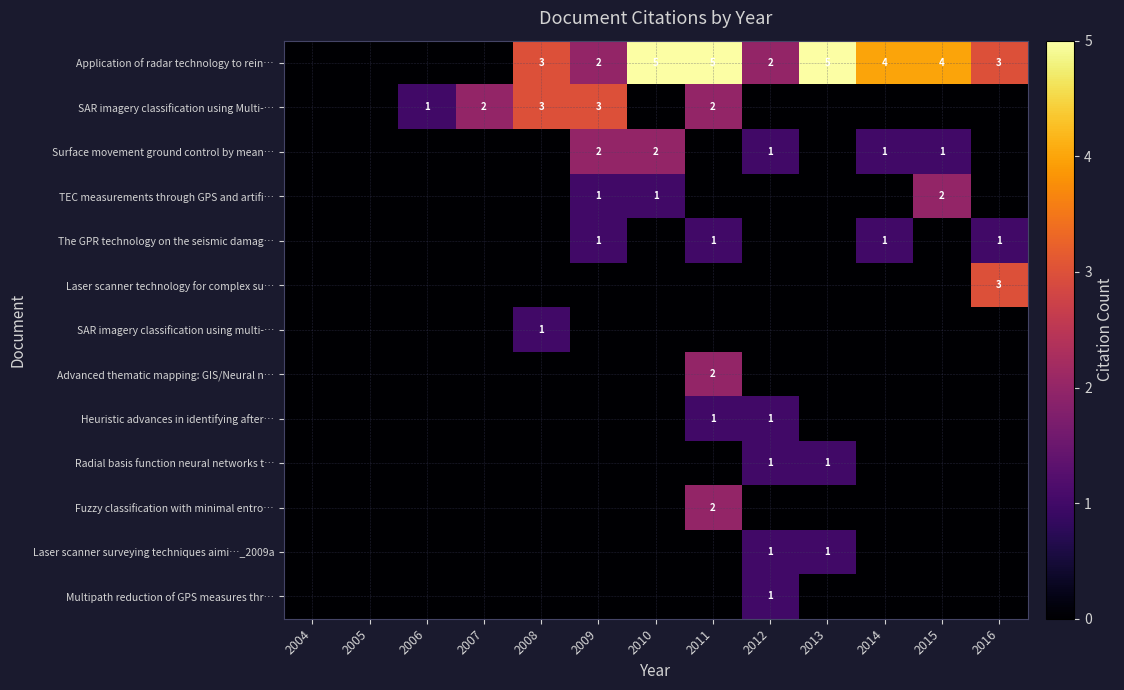

The Laser scanner surveying techniques aimi…_2009a series shows 1 at 2013. True or false?

True